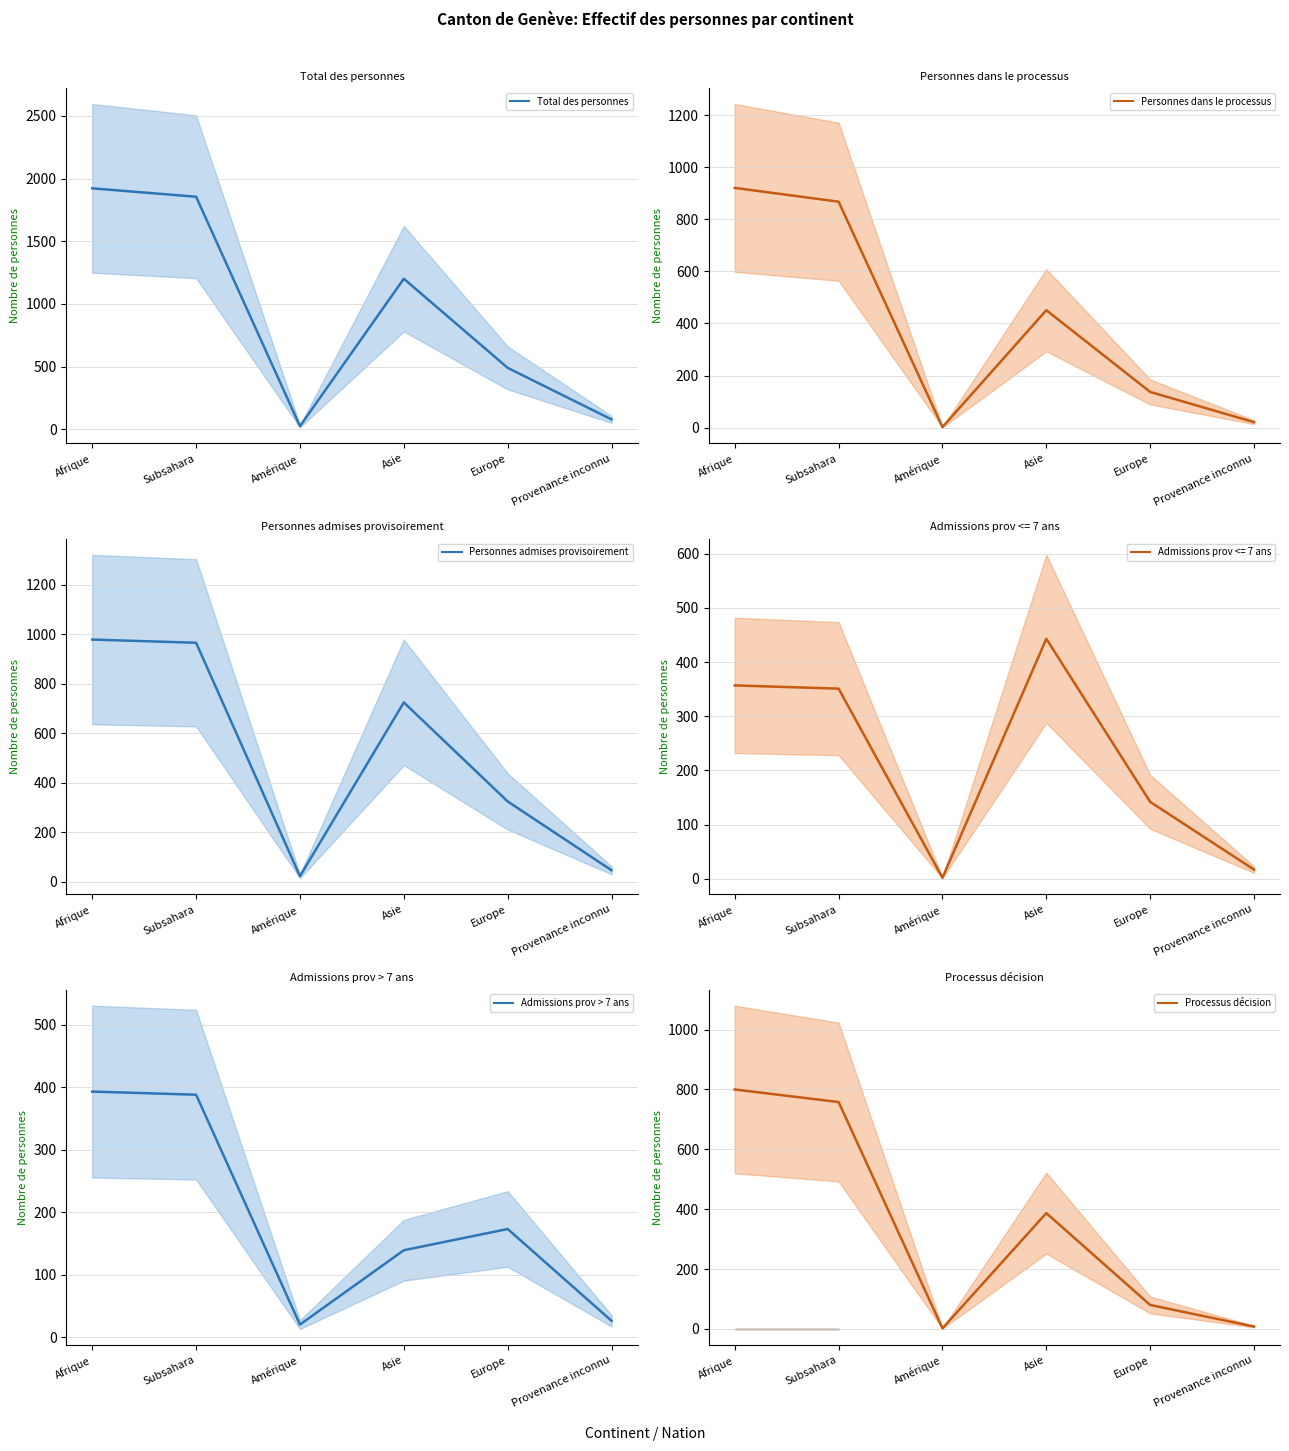

Reading right to left, what are all the values shown in this chart?

Total des personnes: Provenance inconnu=79	Europe=490	Asie=1201	Amérique=25	Subsahara=1855	Afrique=1922
Personnes dans le processus: Provenance inconnu=21	Europe=137	Asie=451	Amérique=2	Subsahara=868	Afrique=921
Personnes admises provisoirement: Provenance inconnu=46	Europe=324	Asie=724	Amérique=22	Subsahara=965	Afrique=978
Admissions prov > 7 ans: Provenance inconnu=26	Europe=173	Asie=139	Amérique=20	Subsahara=388	Afrique=393
Processus décision: Provenance inconnu=8	Europe=80	Asie=387	Amérique=2	Subsahara=758	Afrique=800